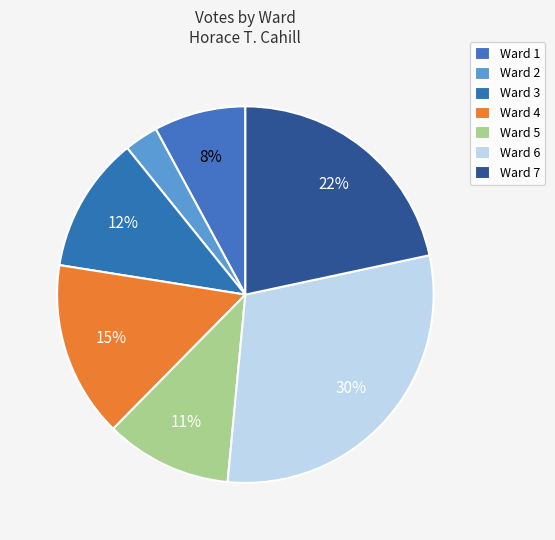

Count the number of slices in the pie.

7